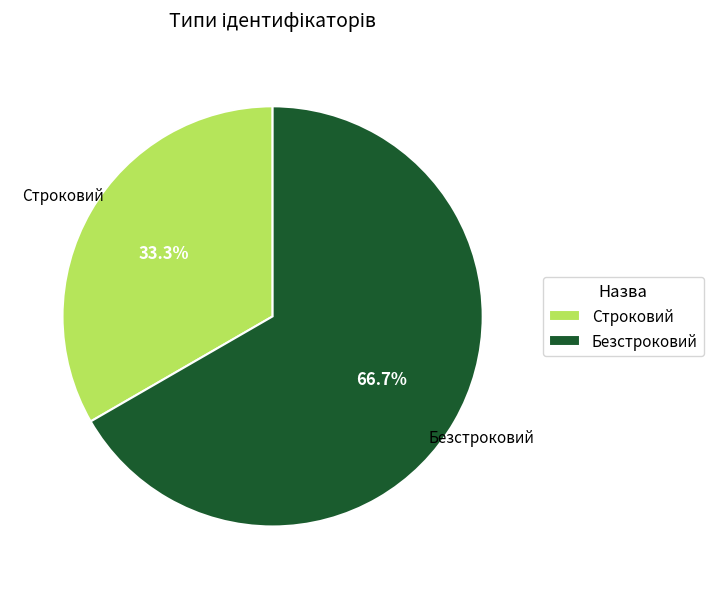

To the nearest percent, what is the average slice percentage?

50%